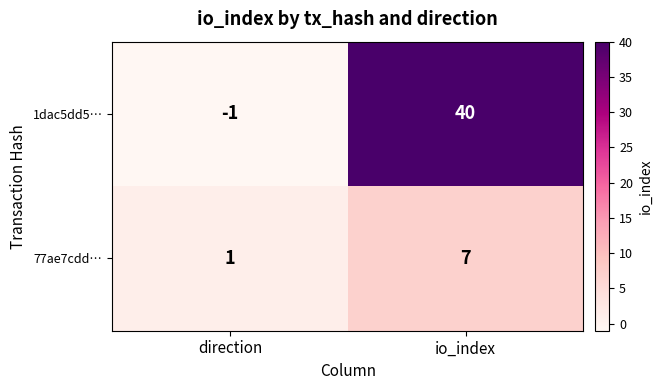

At which category does the chart reach its peak across all series?

io_index